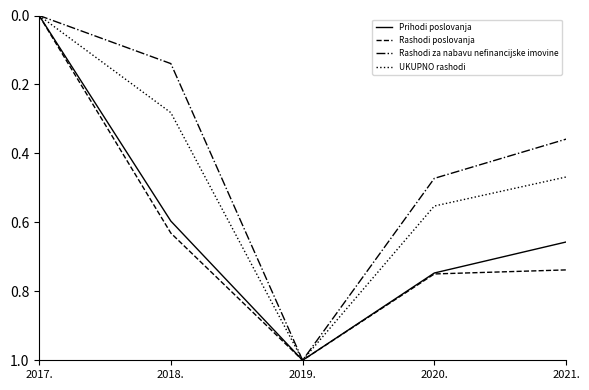

What position from the left is 2018.?

2